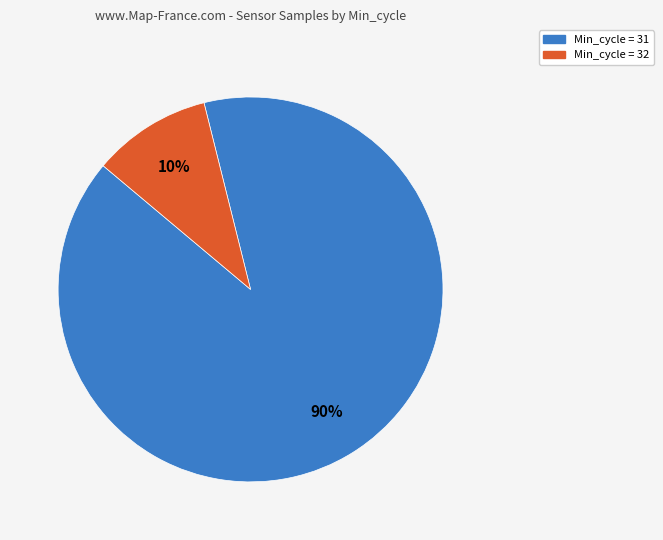

To the nearest percent, what is the combined percentage of Min_cycle = 31 and Min_cycle = 32?

100%